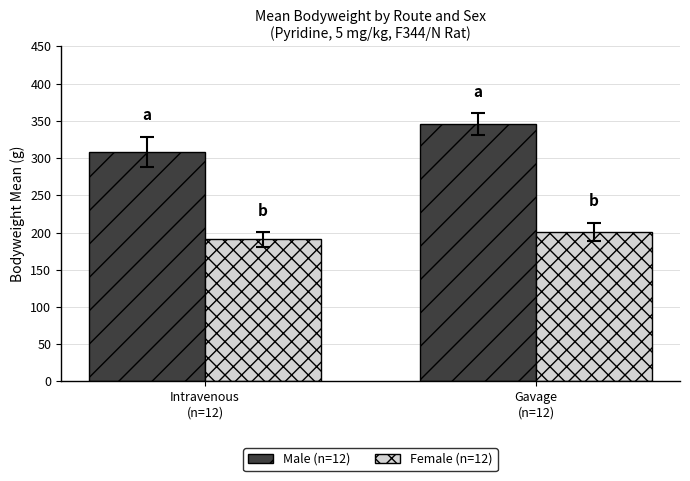

At which label does Male (n=12) reach its peak?

Gavage
(n=12)